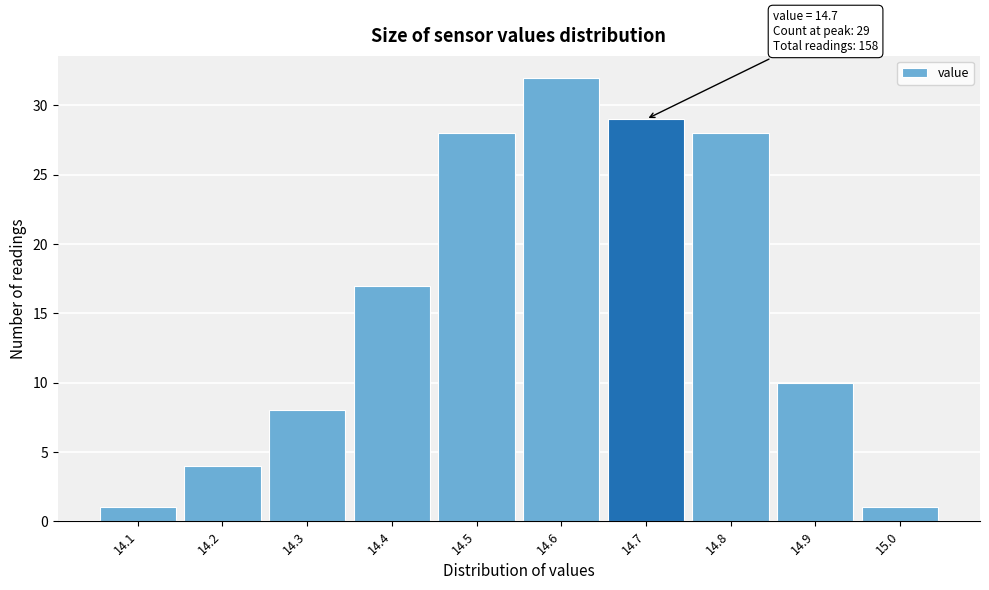

Which range on the x-axis has the tallest bar?

14.55 to 14.65